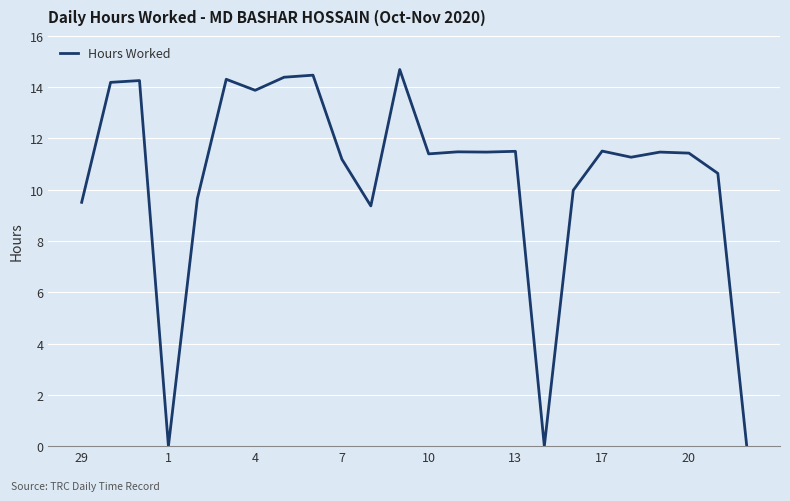

What is the difference between the maximum and minimum values?

14.7